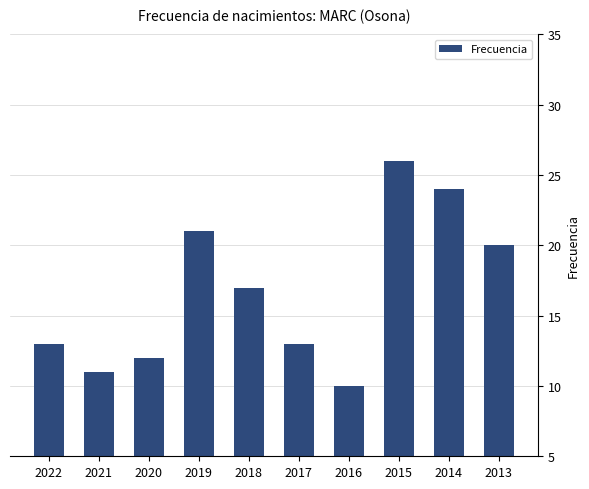

Does the chart contain any negative values?

No